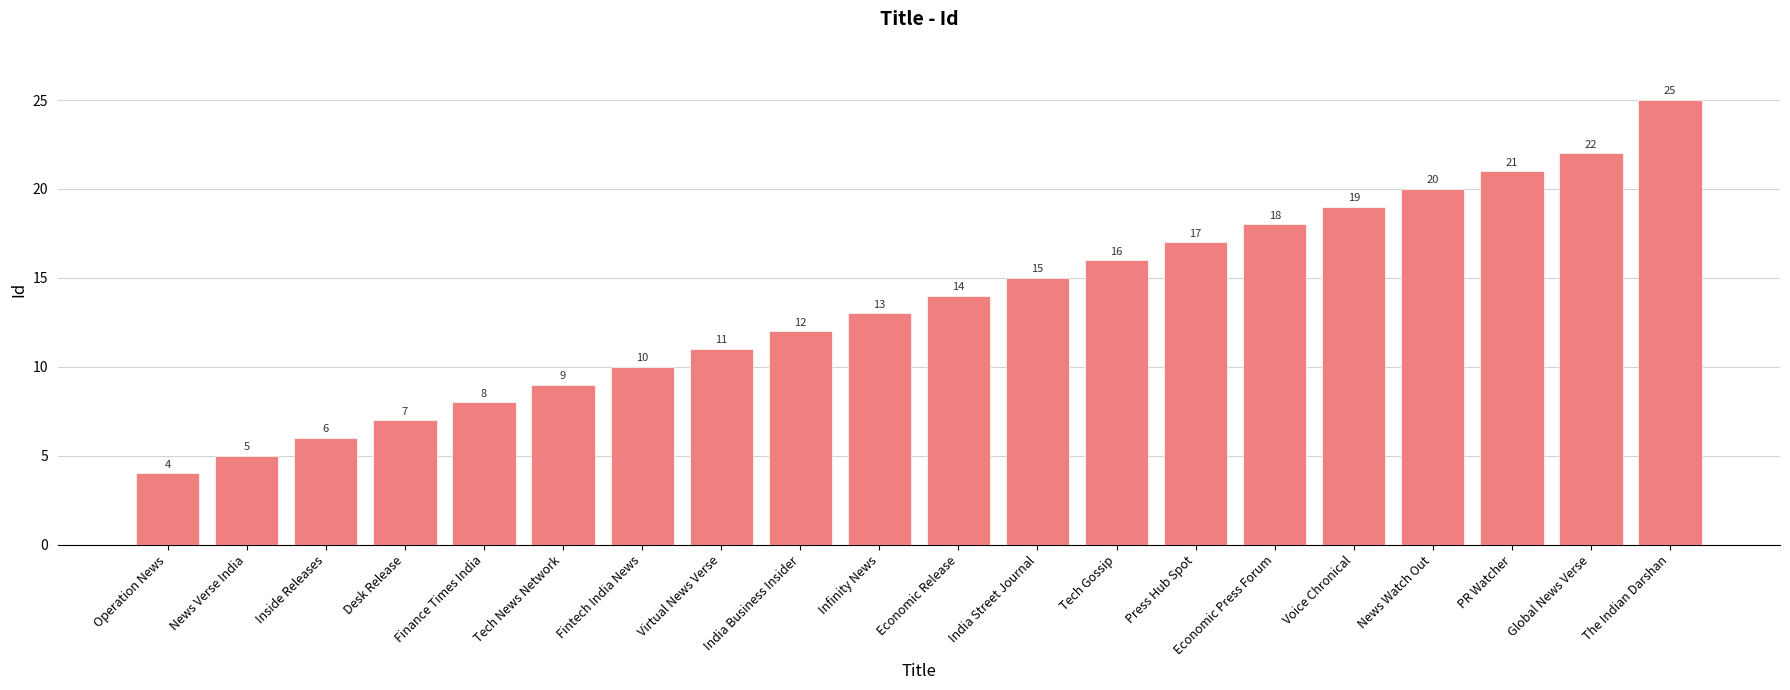

What is the sum of the values at Voice Chronical and PR Watcher?

40